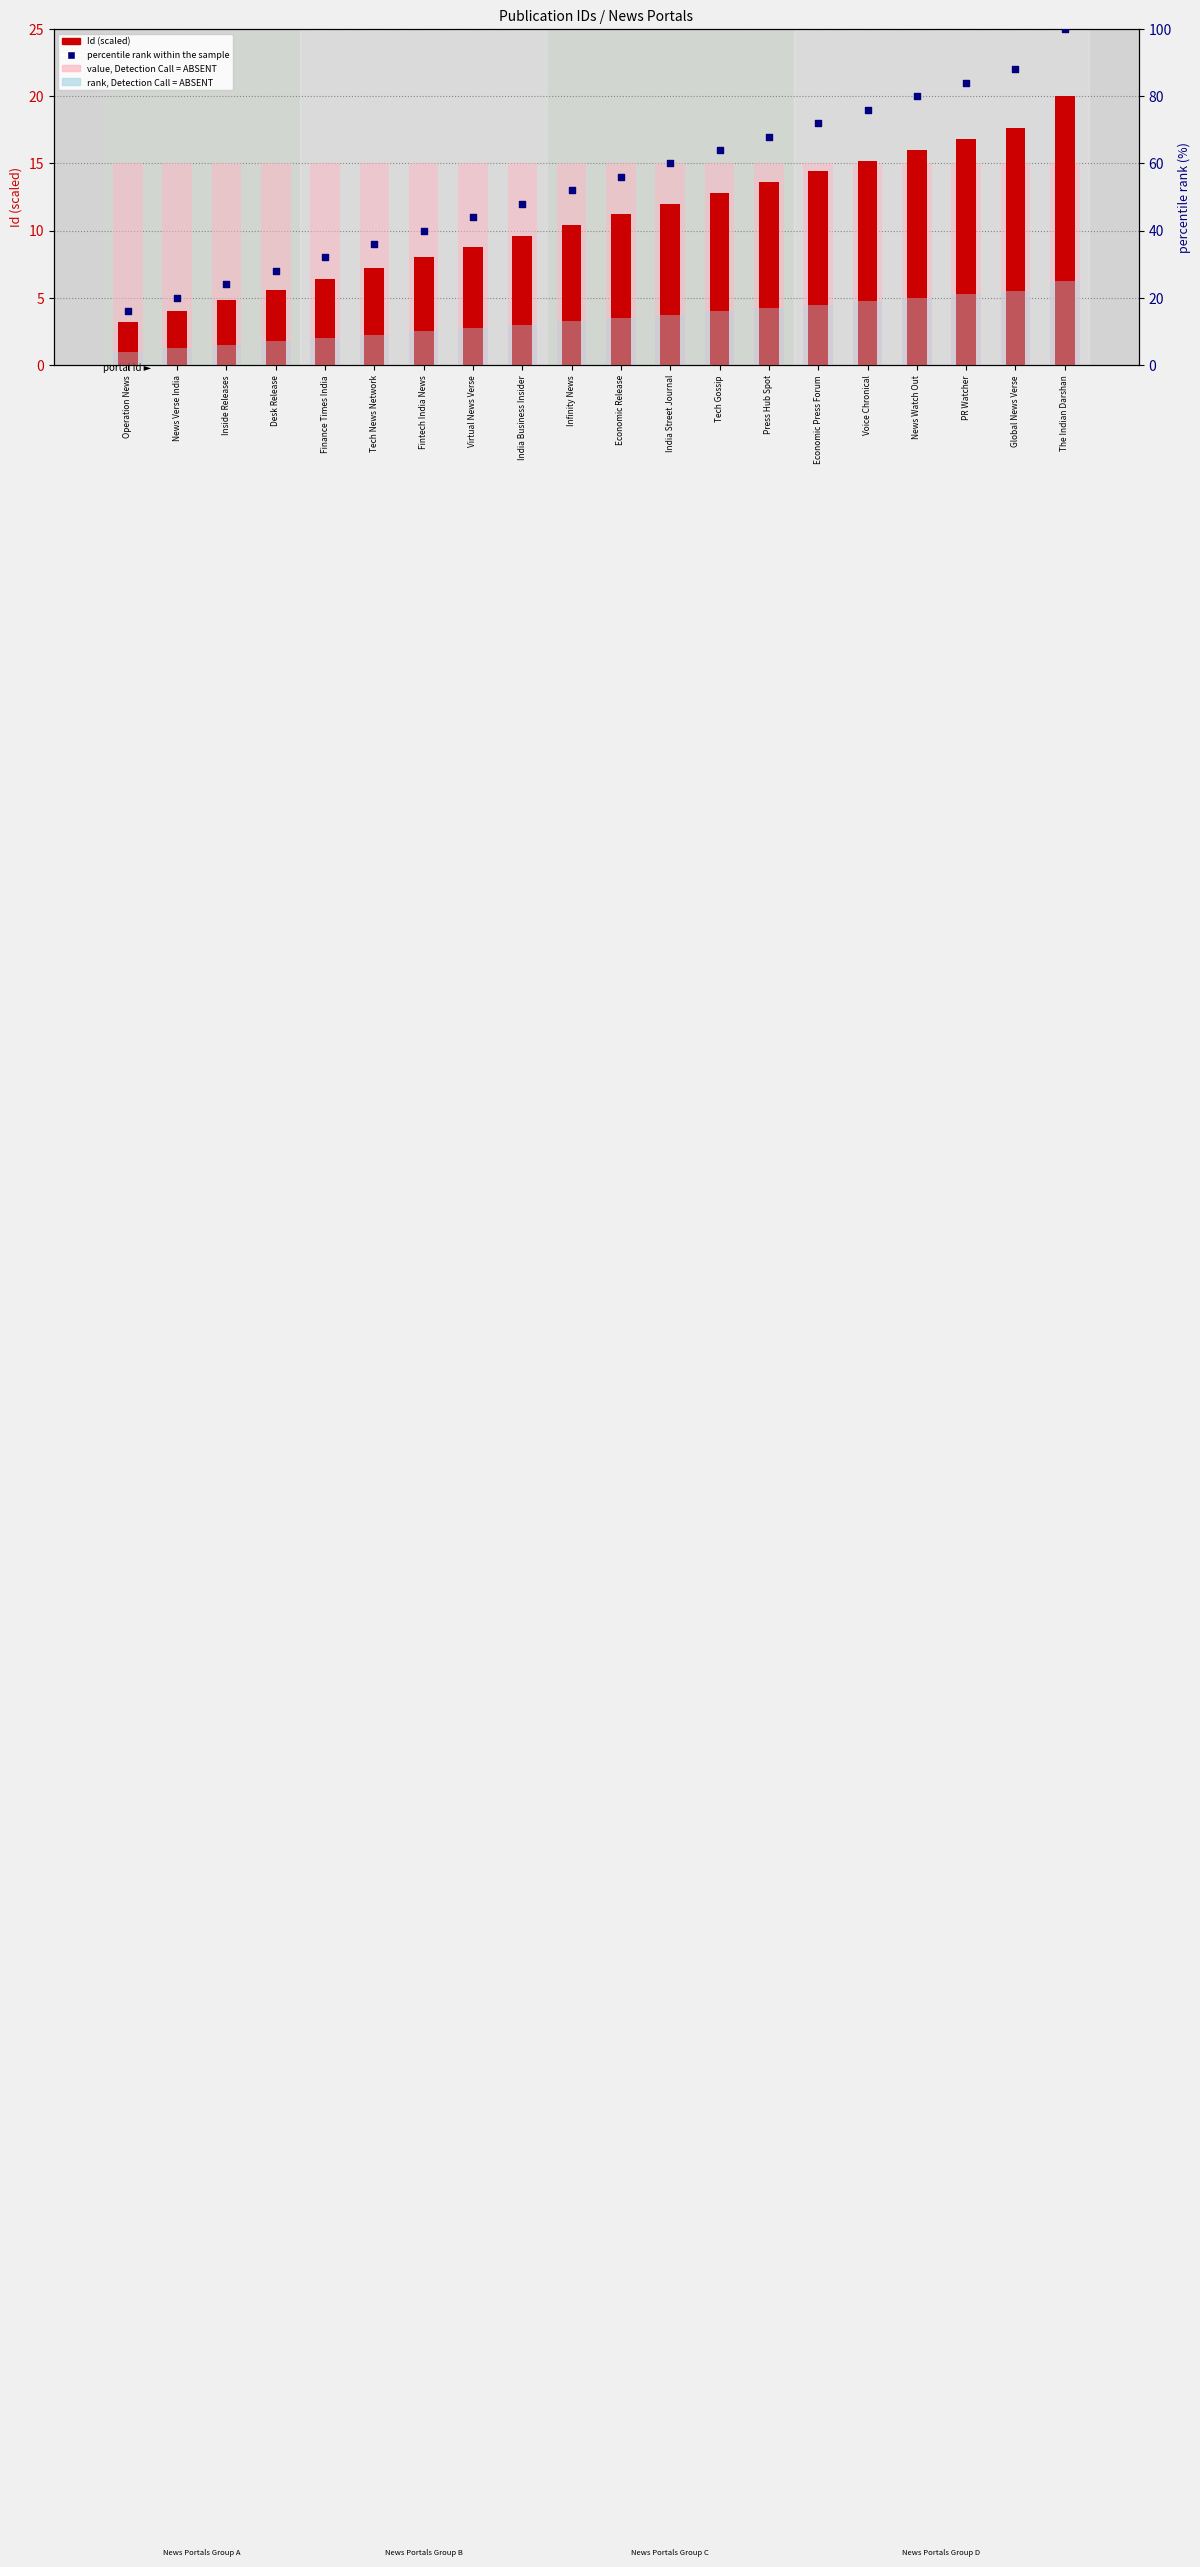

At which category is the sum across all series the highest?

The Indian Darshan